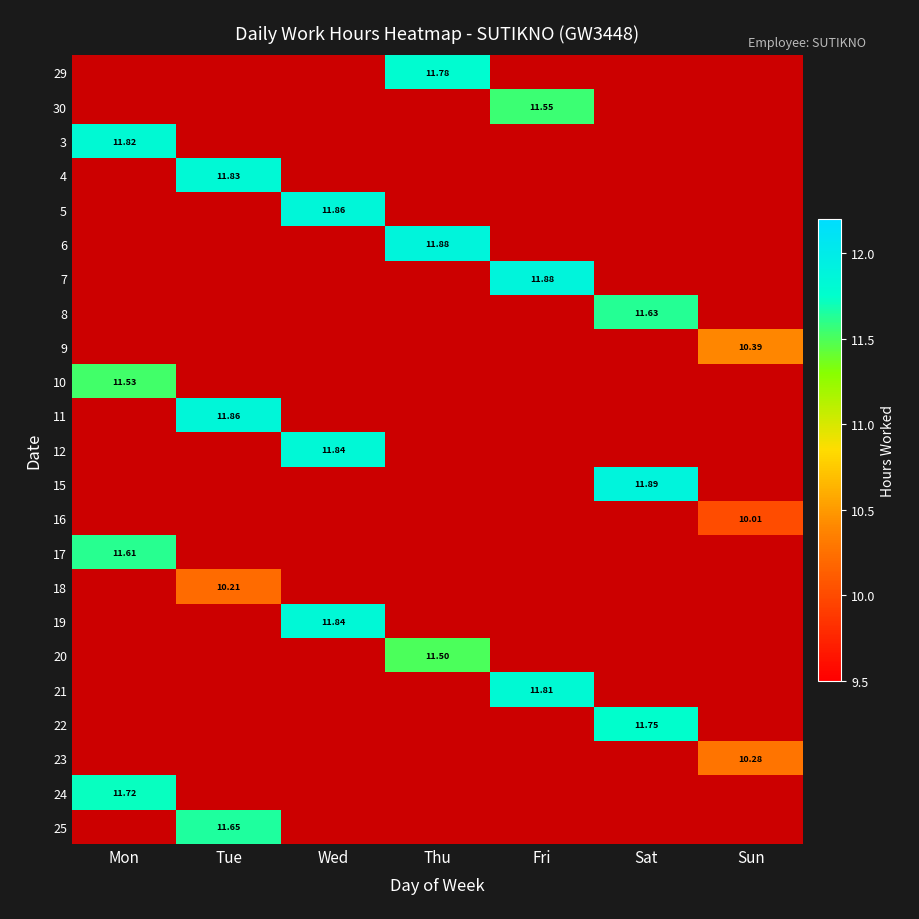

Which has a higher value, Sat or Tue?

Tue